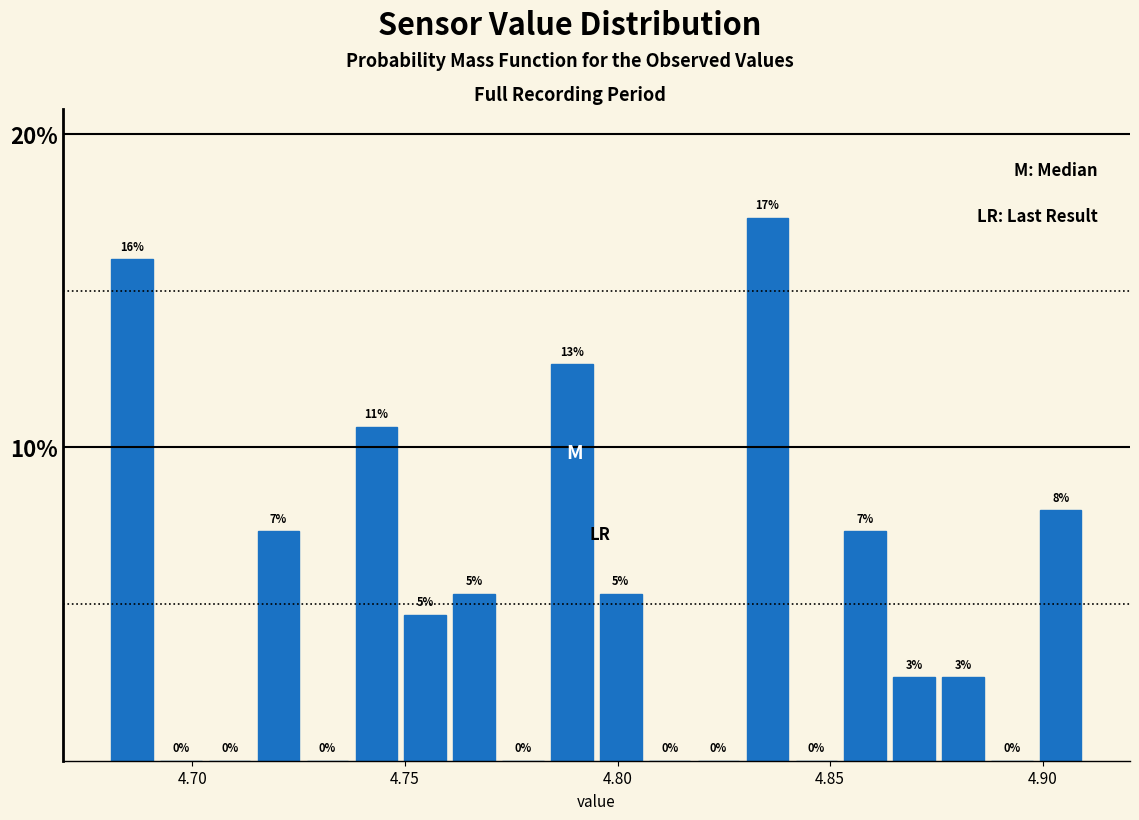

Read against the x-axis, roughly where is the centre of the tallest bar?

4.835